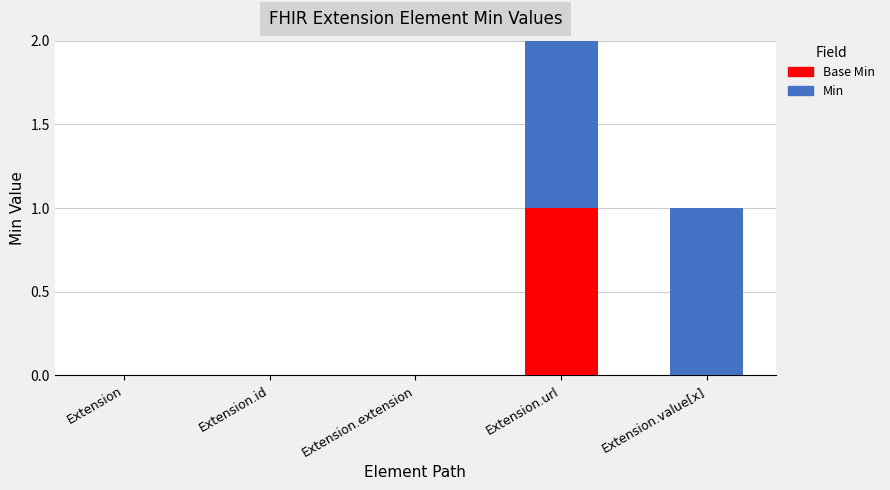

What are all the series names shown in the legend?

Base Min, Min